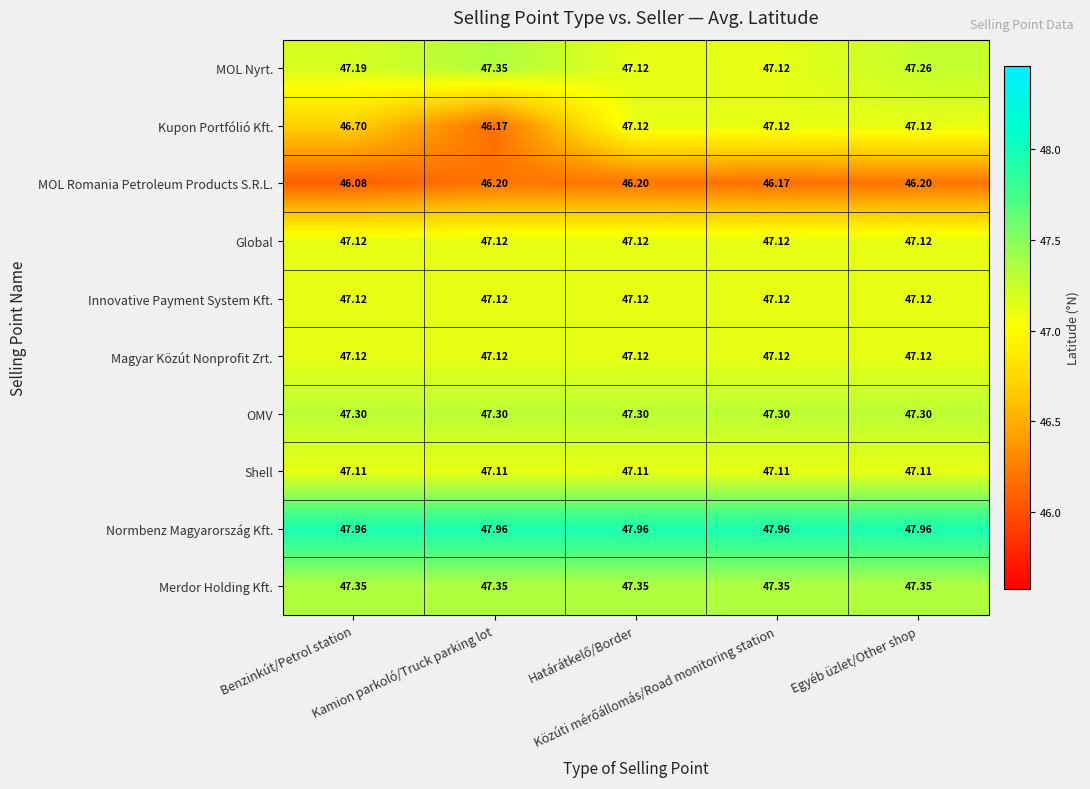

Which series has the widest spread of values?

Kupon Portfólió Kft.